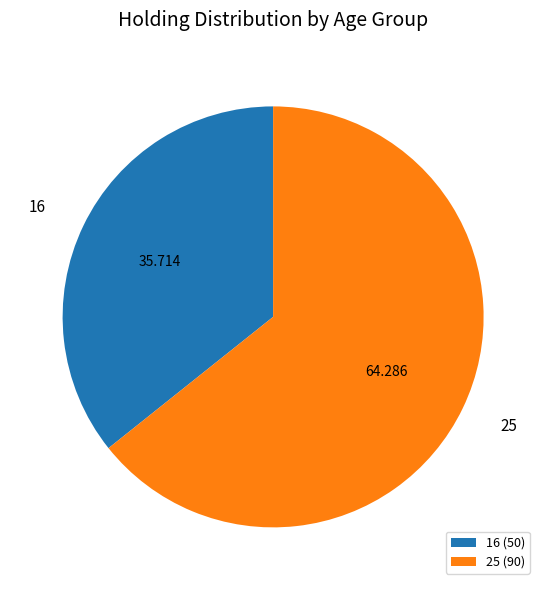

The 25 slice represents 72% of the pie. True or false?

False